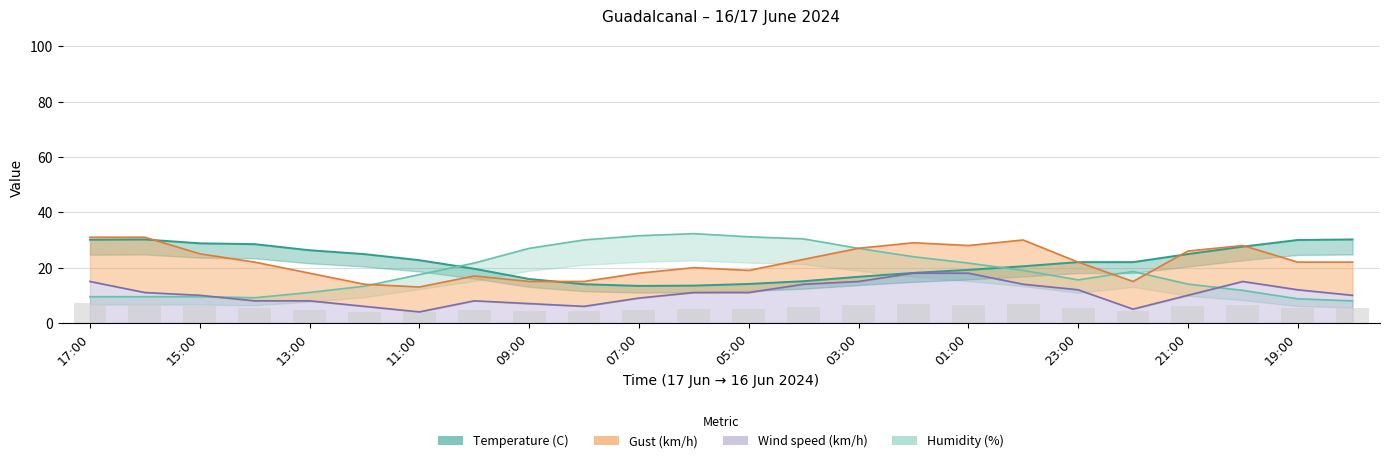

What is the lowest value of the Gust (km/h) series?

13.0